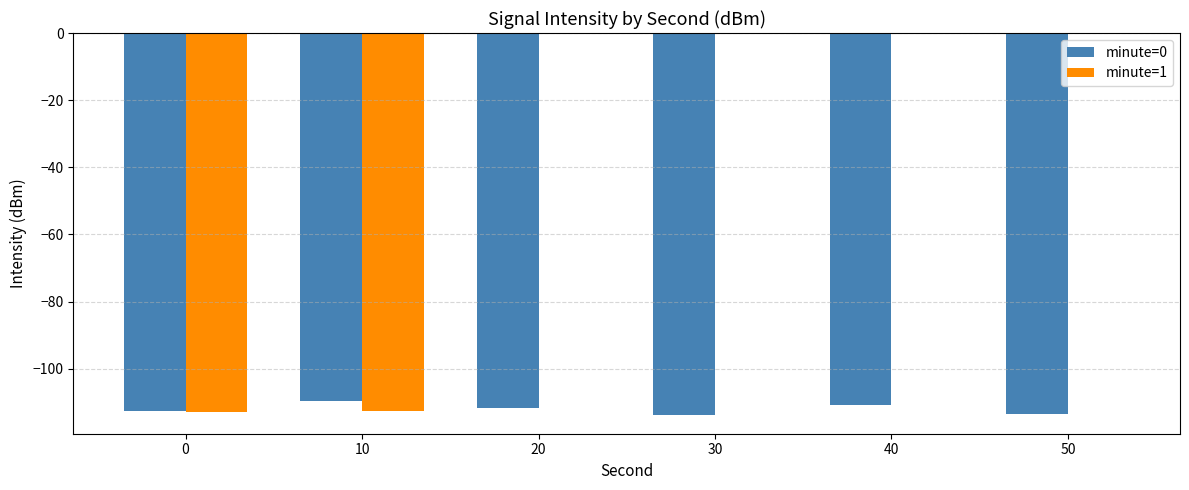

What is the total value across all series at 50?

-113.6